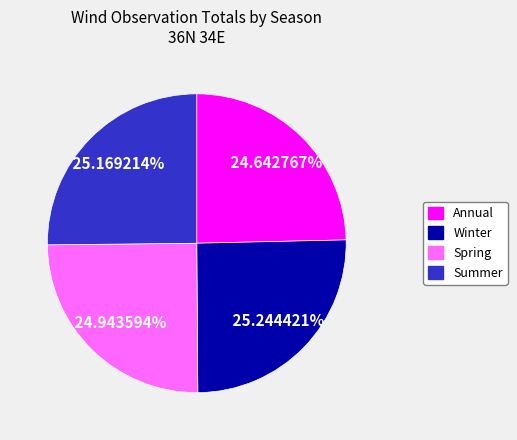

To the nearest percent, what is the average slice percentage?

25%